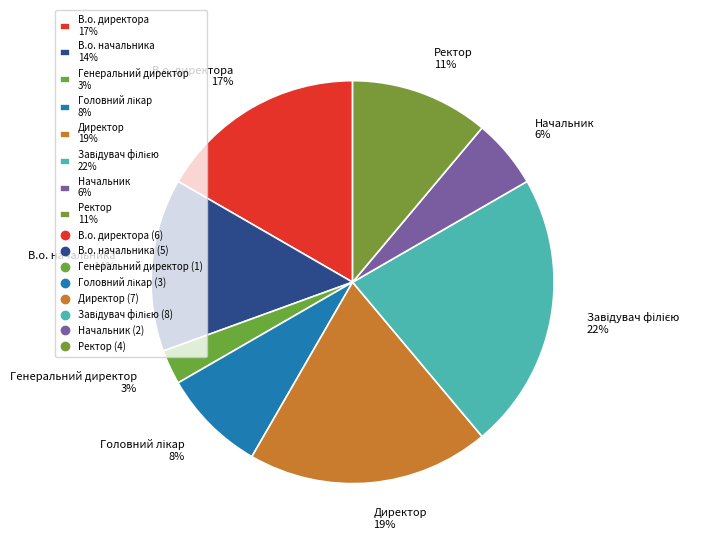

Does any single category account for the majority?

No